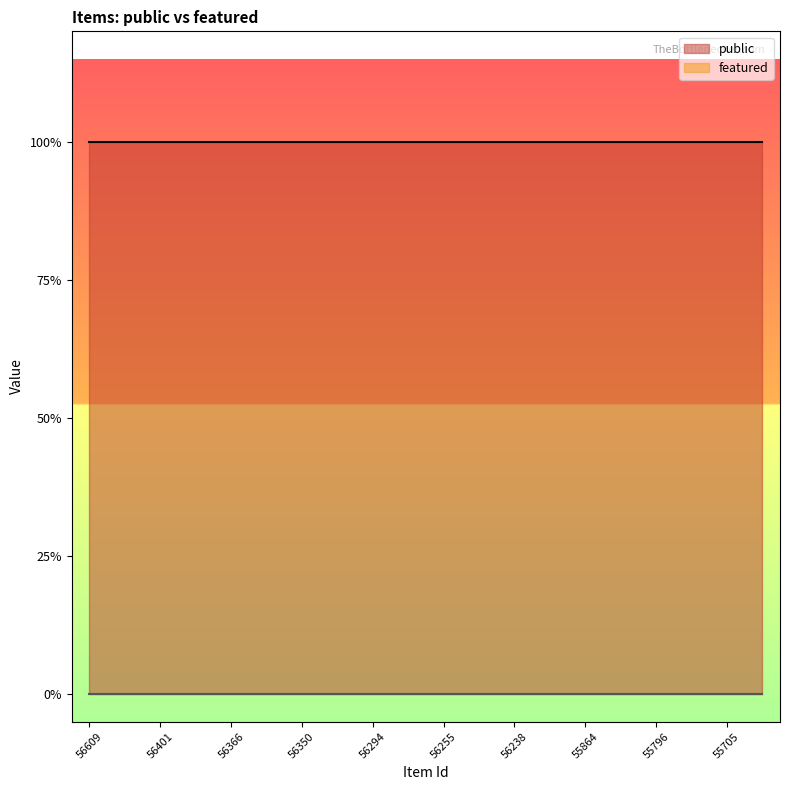

How many lines are shown in the chart?

2